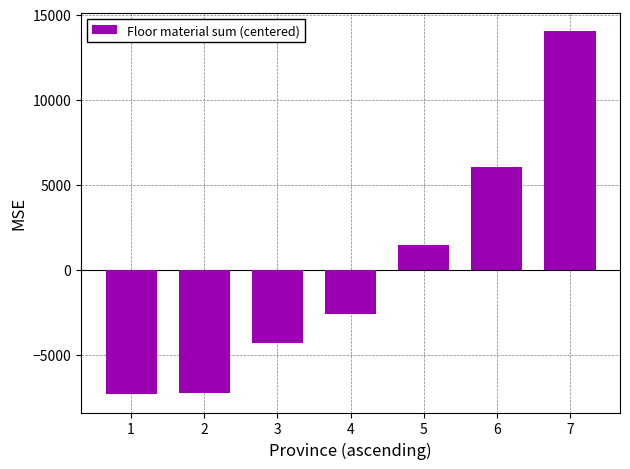

Where is the data nearest to the value 3343?

5